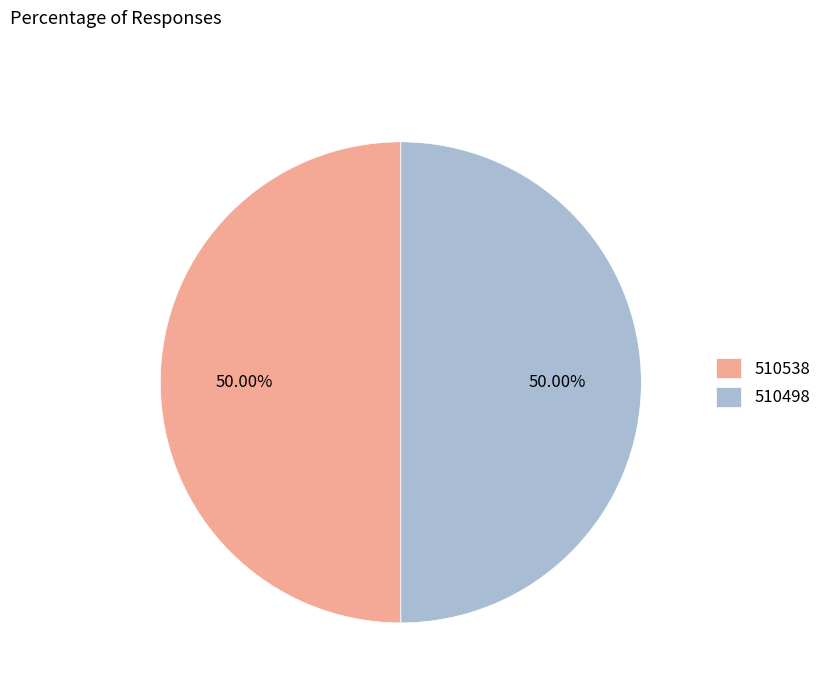

Combined, what portion of the pie is 510498 and 510538?

100.0%